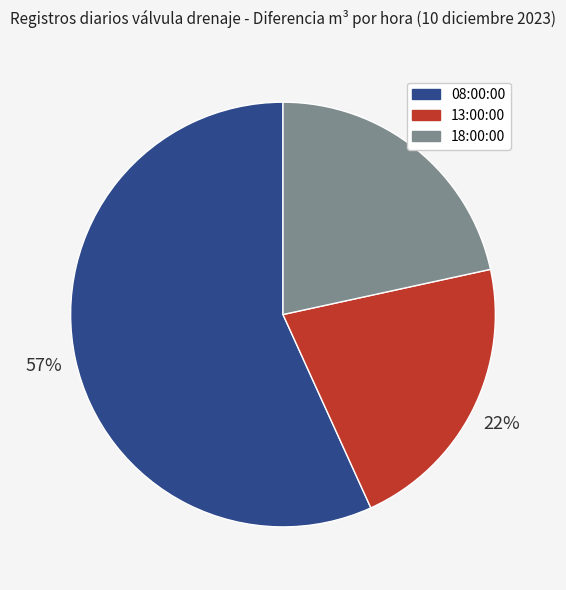

Is there a majority slice in this chart?

Yes